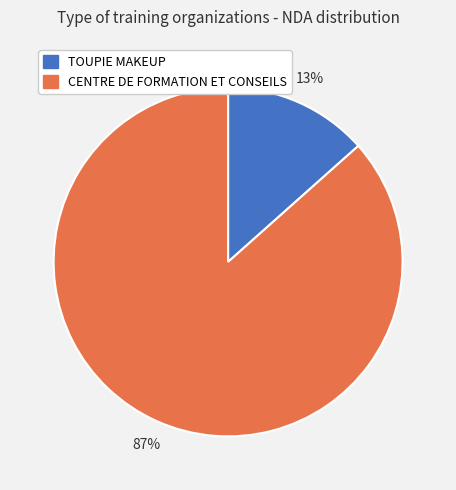

Is there a majority slice in this chart?

Yes